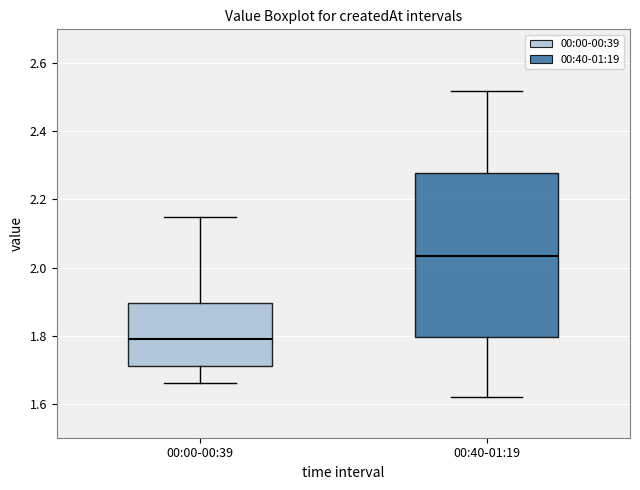

Reading left to right, transcribe this box plot: for each box, give where its median line is, the range the box spans, and where its two whiskers end, as read against the y-axis. The values are not printed on the chart, so give them approximately, as read against the axis.

00:00-00:39: median 1.80, box 1.72 to 1.90, whiskers 1.66 to 2.16
00:40-01:19: median 2.04, box 1.80 to 2.28, whiskers 1.62 to 2.52